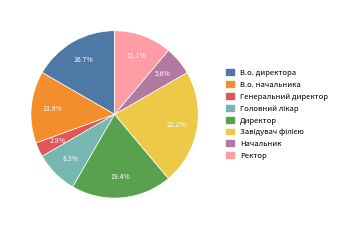

Which category has the smallest portion of the pie?

Генеральний директор